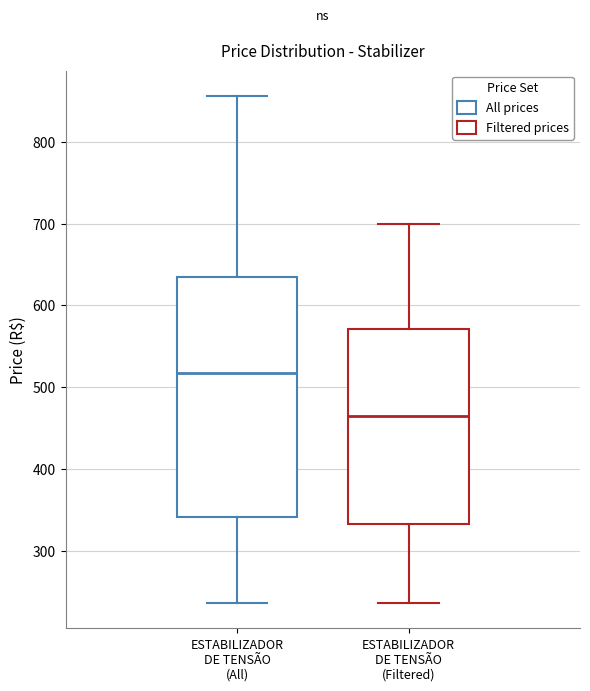

Reading left to right, transcribe this box plot: for each box, give where its median line is, the range the box spans, and where its two whiskers end, as read against the y-axis. The values are not printed on the chart, so give them approximately, as read against the axis.

ESTABILIZADOR DE TENSÃO (All): median 520, box 340 to 640, whiskers 240 to 860
ESTABILIZADOR DE TENSÃO (Filtered): median 460, box 330 to 570, whiskers 240 to 700